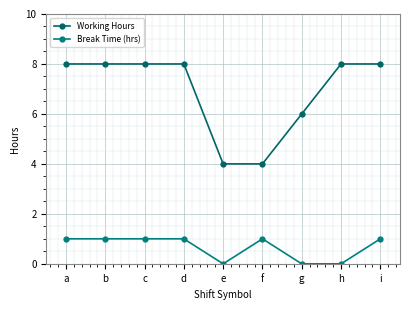

Reading right to left, what are all the values shown in this chart?

Working Hours: 8	8	6	4	4	8	8	8	8
Break Time (hrs): 1	0	0	1	0	1	1	1	1